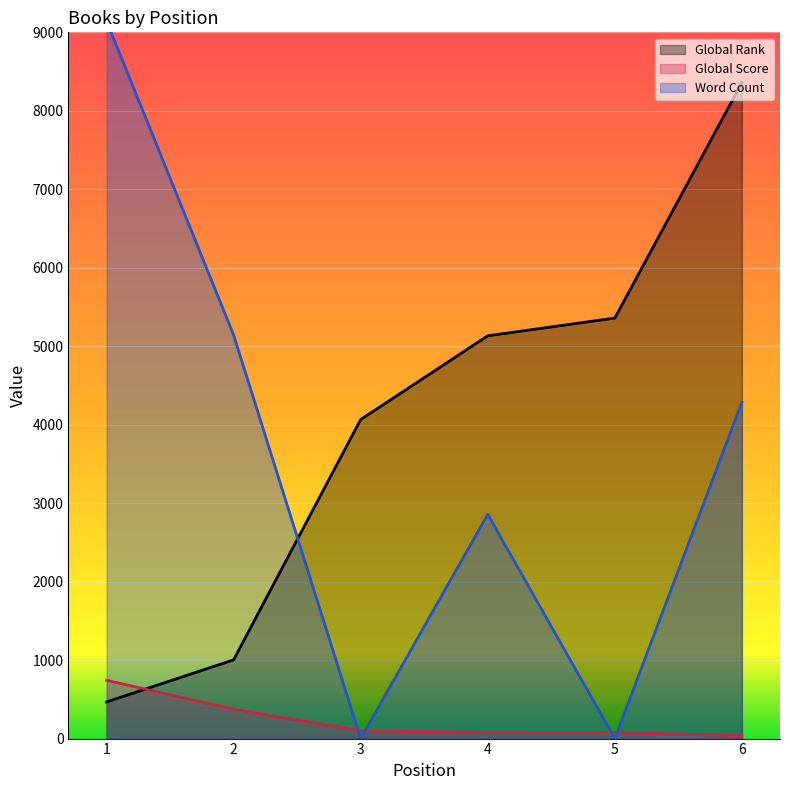

At which label does Global Score reach its peak?

1